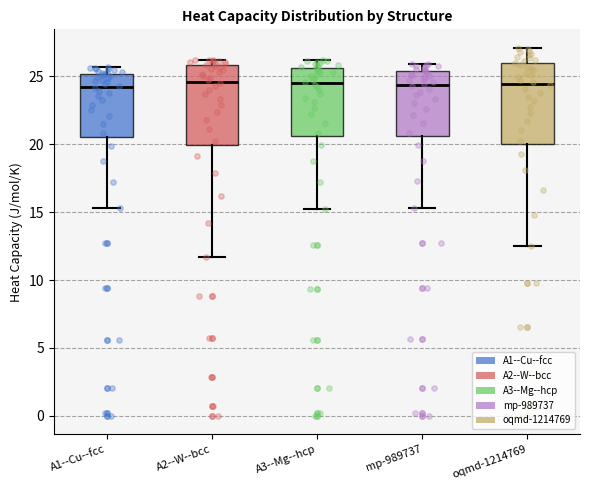

Reading left to right, read every box against the y-axis: the position of its median line, the range the box covers, and the ends of its whiskers. The values are not printed on the chart, so give them approximately, as read against the axis.

A1--Cu--fcc: median 24.0, box 20.5 to 25.0, whiskers 15.5 to 25.5
A2--W--bcc: median 24.5, box 20.0 to 26.0, whiskers 11.5 to 26.0 (just above the box's upper edge)
A3--Mg--hcp: median 24.5, box 20.5 to 25.5, whiskers 15.0 to 26.0
mp-989737: median 24.5, box 20.5 to 25.5, whiskers 15.5 to 26.0
oqmd-1214769: median 24.5, box 20.0 to 26.0, whiskers 12.5 to 27.0